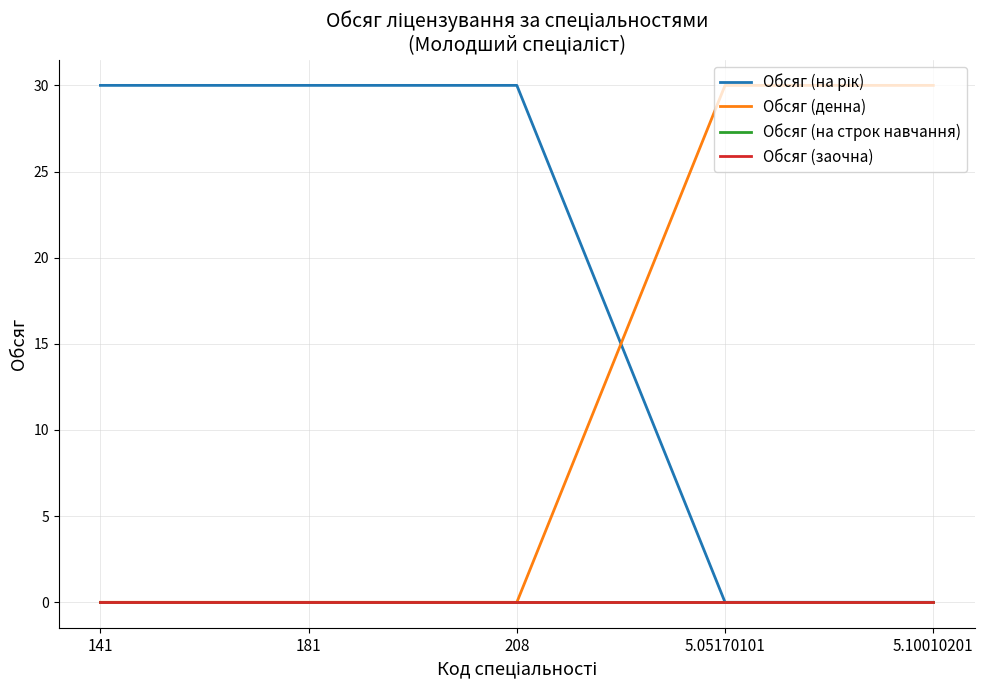

What is the label of the 1st point from the right?

5.10010201